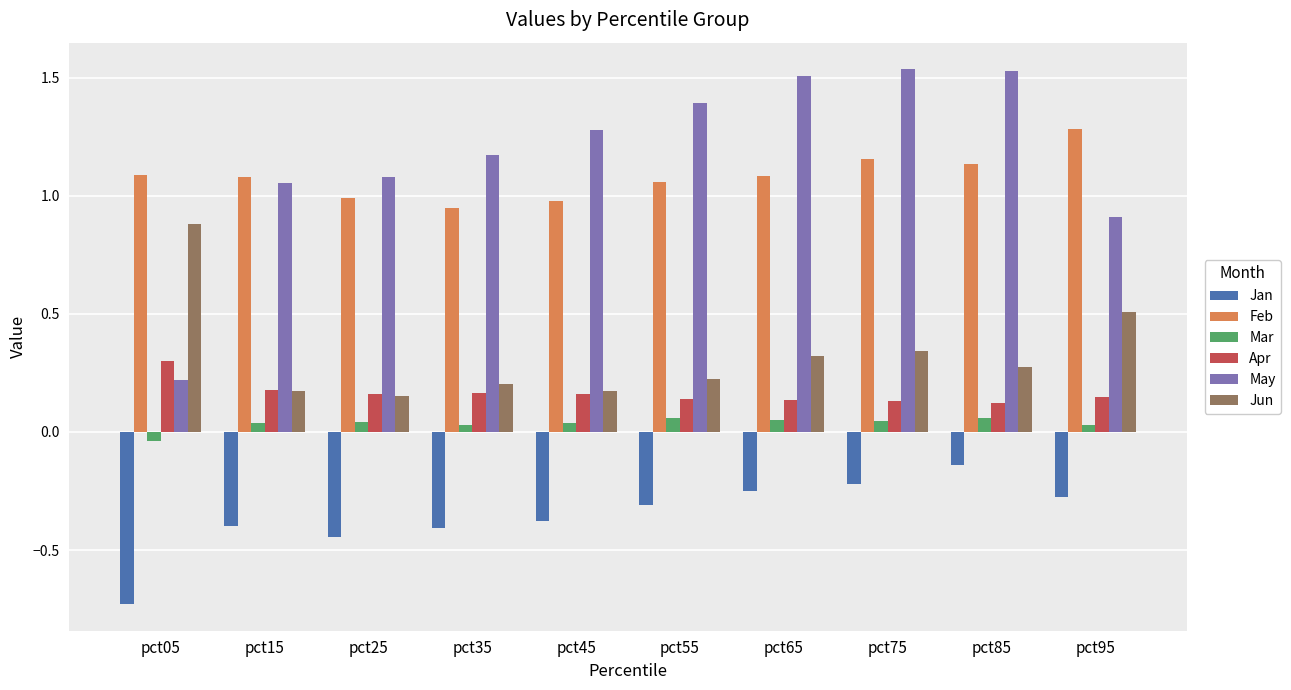

True or false: Jun has a value of 0.5 at pct95.

True